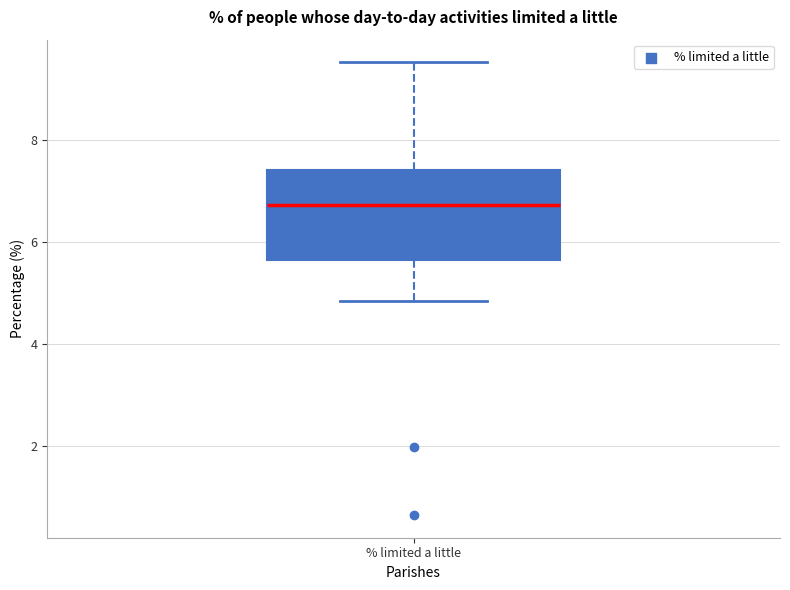

Where is the upper edge of the box for % limited a little on the y-axis? The values are not printed on the chart, so give them approximately, as read against the axis.

7.4